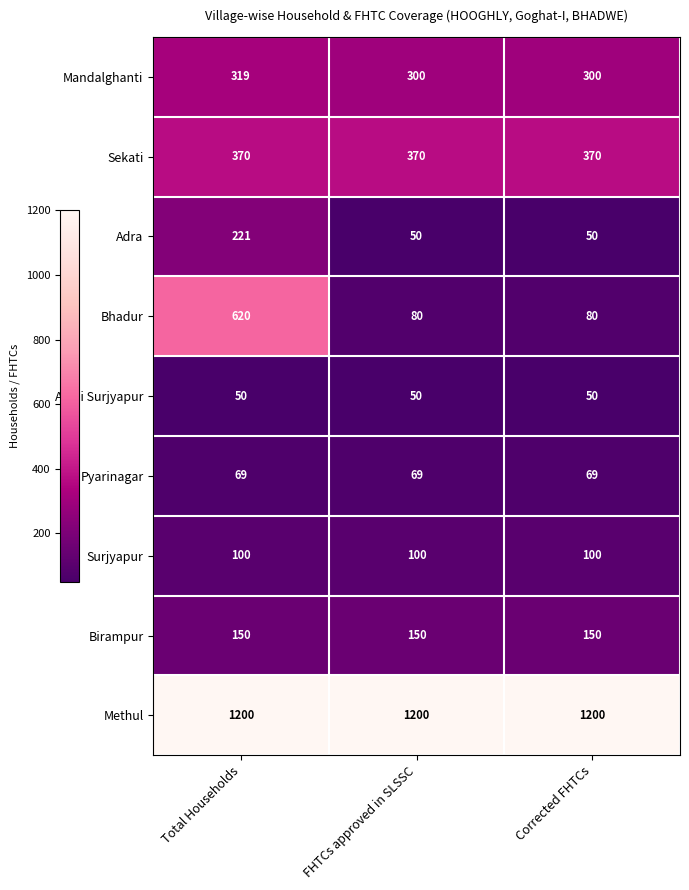

What is the sum of the Adra values at FHTCs approved in SLSSC and Corrected FHTCs?

100